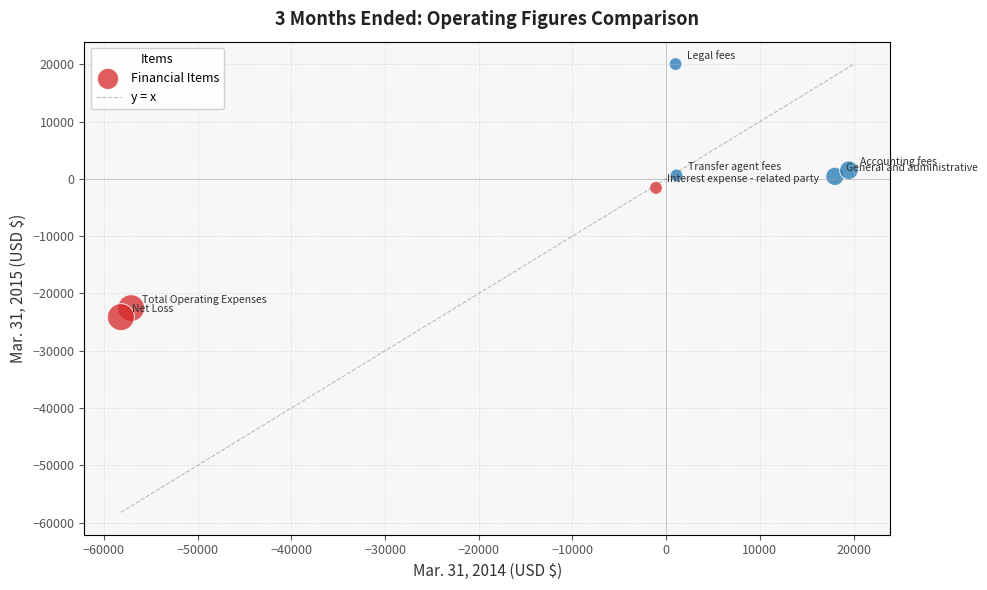

What is the range of X values (max minus min)?

77687